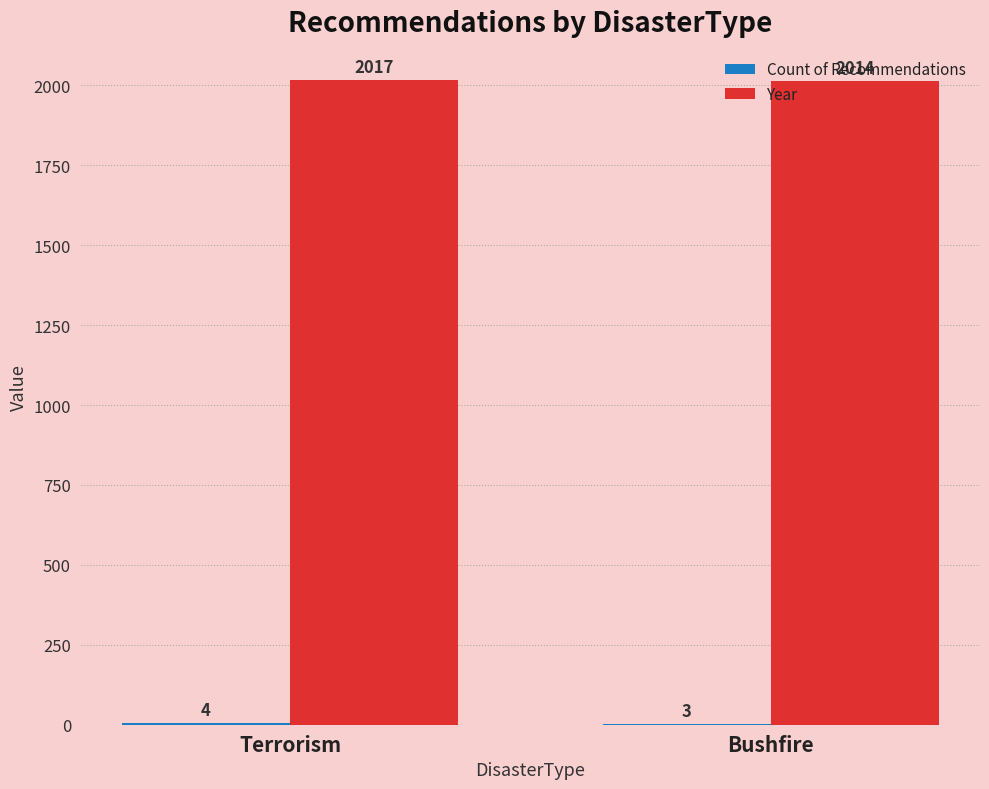

What is the total value across all series at Terrorism?

2021